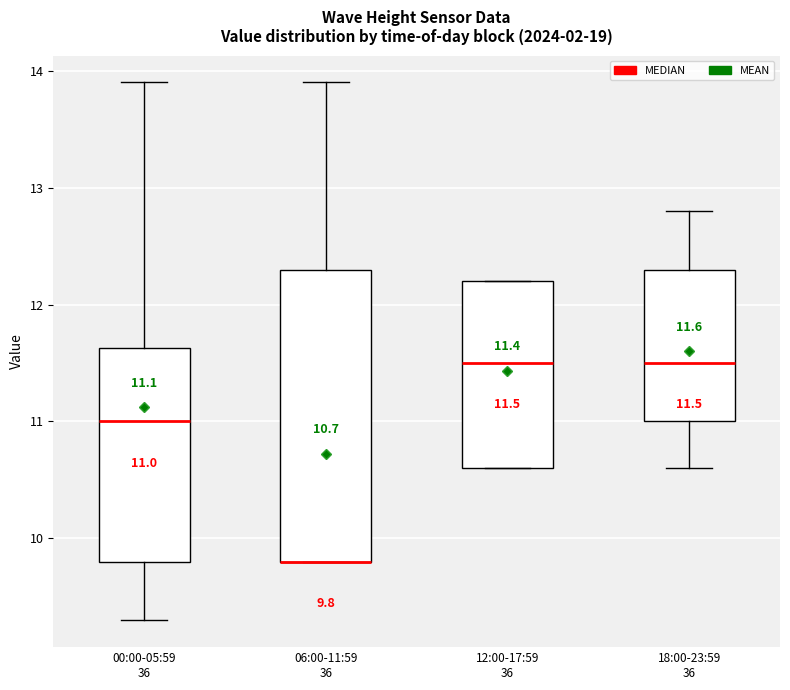

Comparing the boxes themselves (not the whiskers), which one is the tallest?

06:00-11:59 36